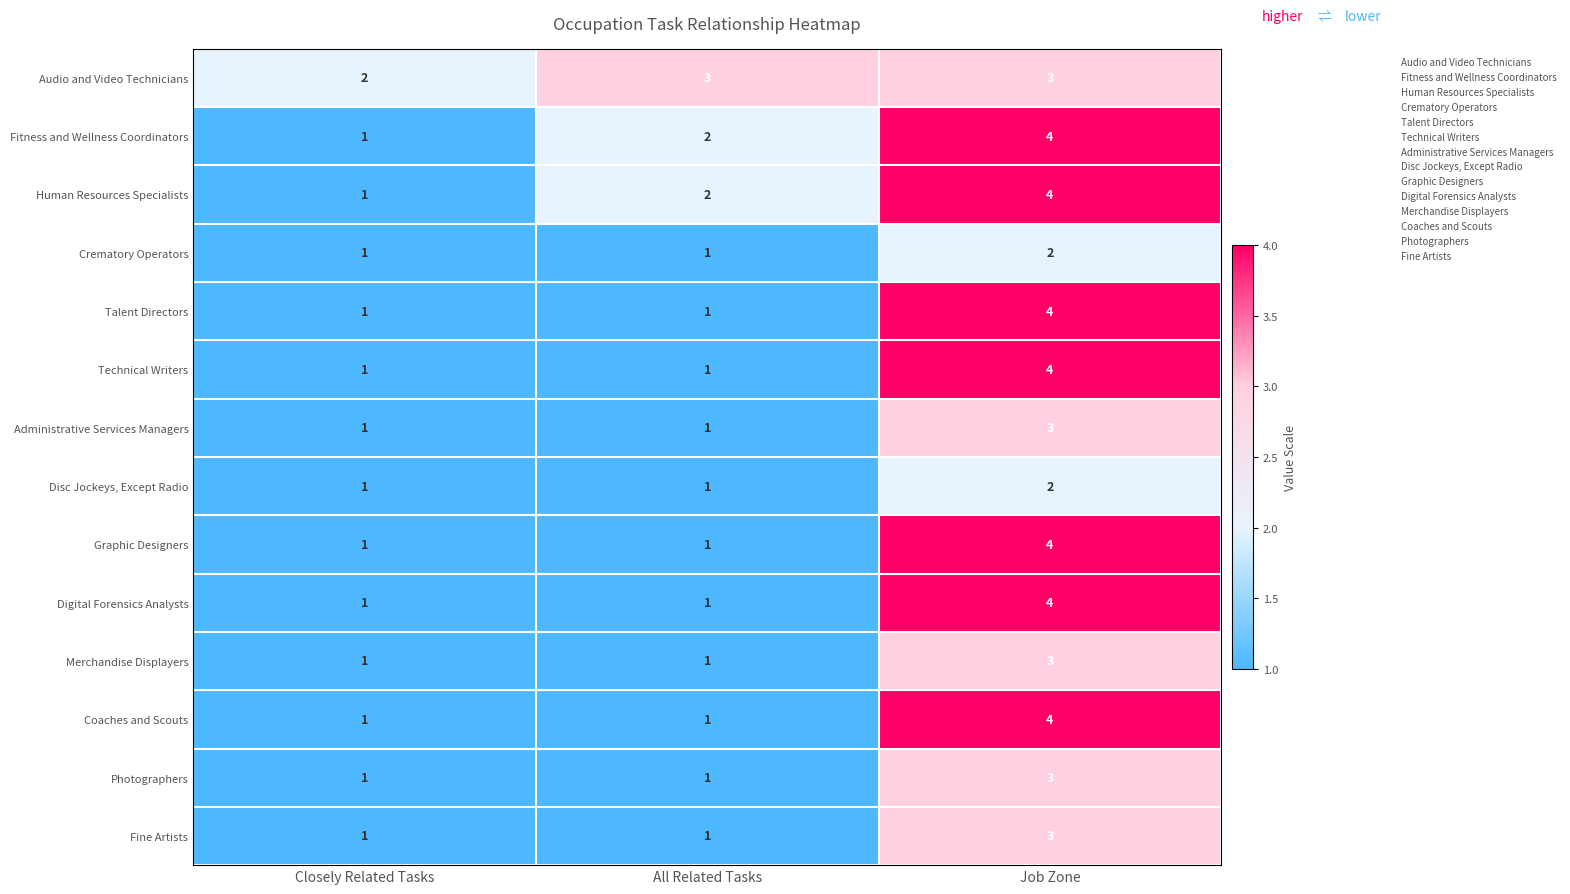

At which category does the chart reach its peak across all series?

Job Zone